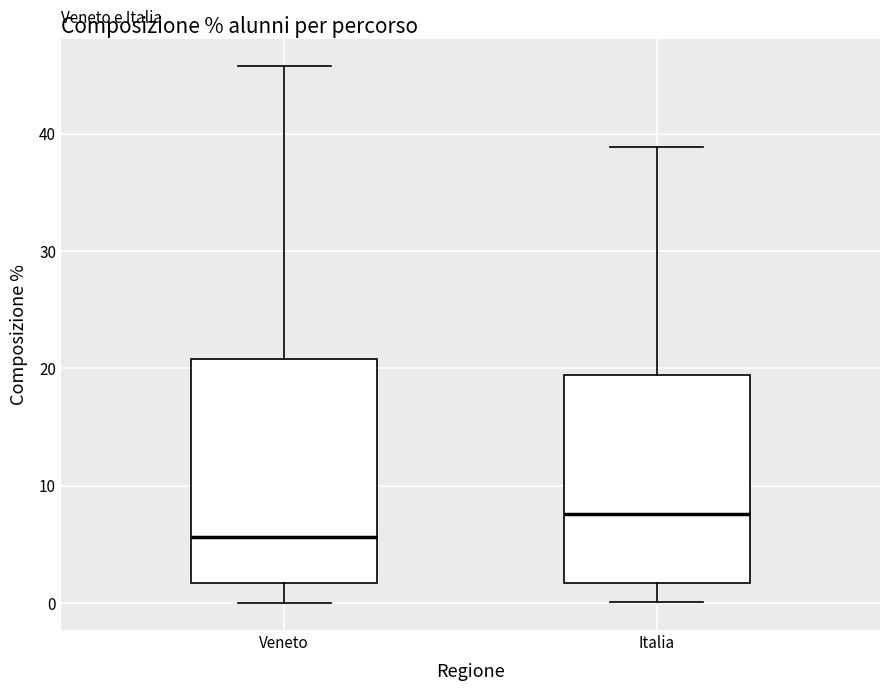

Which box is the tallest, from its lower edge to its upper edge?

Veneto